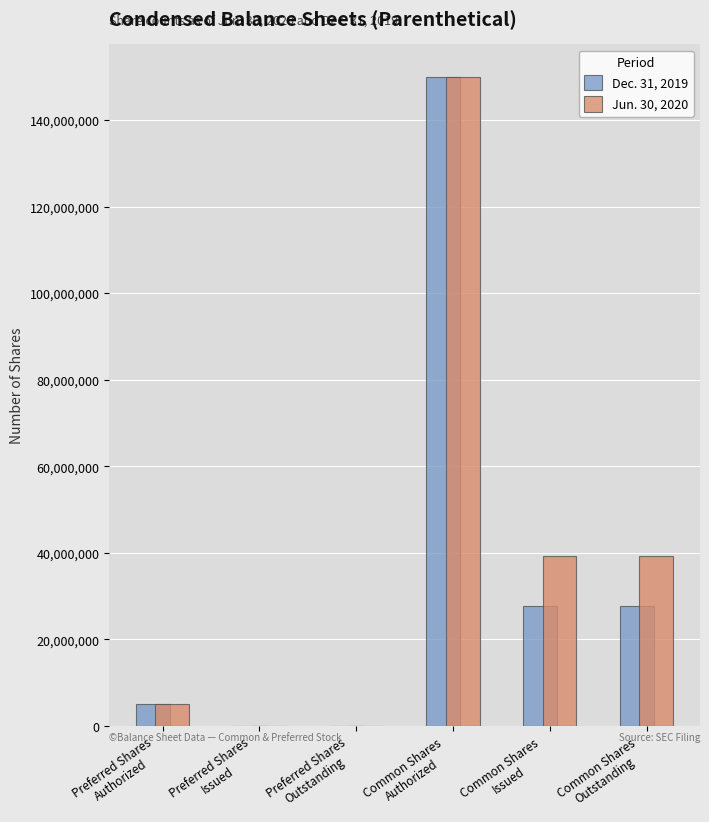

At which label does Dec. 31, 2019 first exceed 27810358?

Common Shares
Authorized